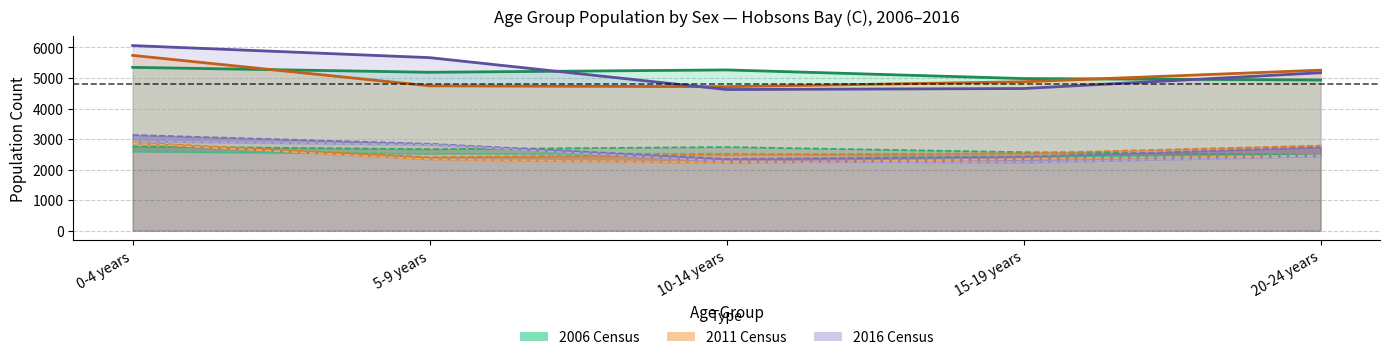

Between 15-19 years and 10-14 years, which is larger?

10-14 years